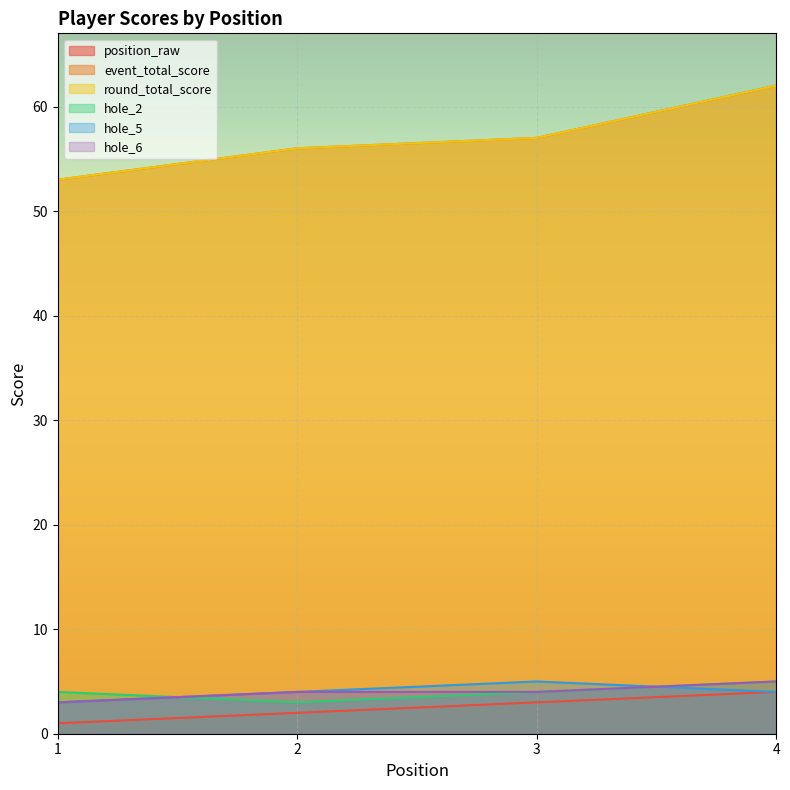

What is the value of the round_total_score point at the 2nd from the left?

56